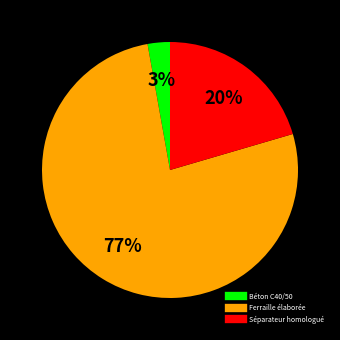

How many segments does this pie chart have?

3